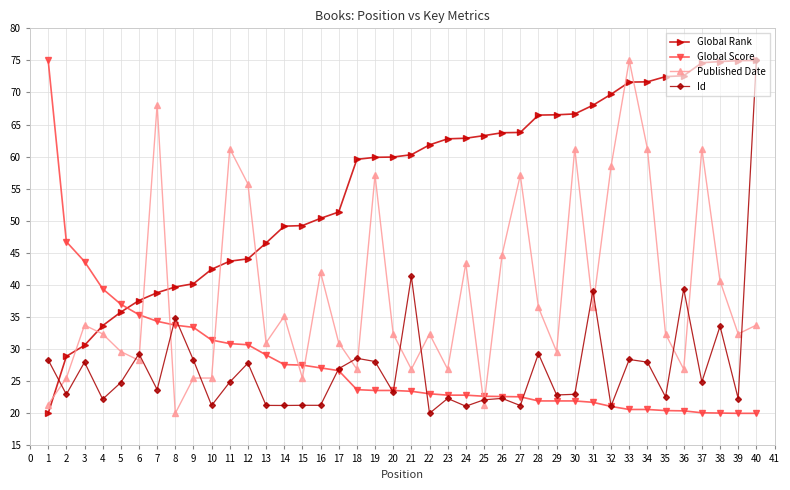

How many lines are shown in the chart?

4